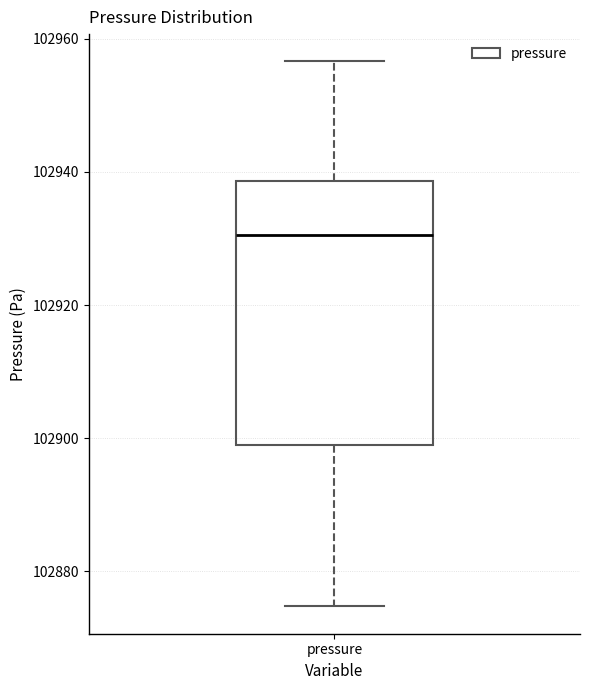

Transcribe this box plot: give where the median line is, the range the box spans, and where the two whiskers end, as read against the y-axis. The values are not printed on the chart, so give them approximately, as read against the axis.

median 102930, box 102900 to 102938, whiskers 102874 to 102956